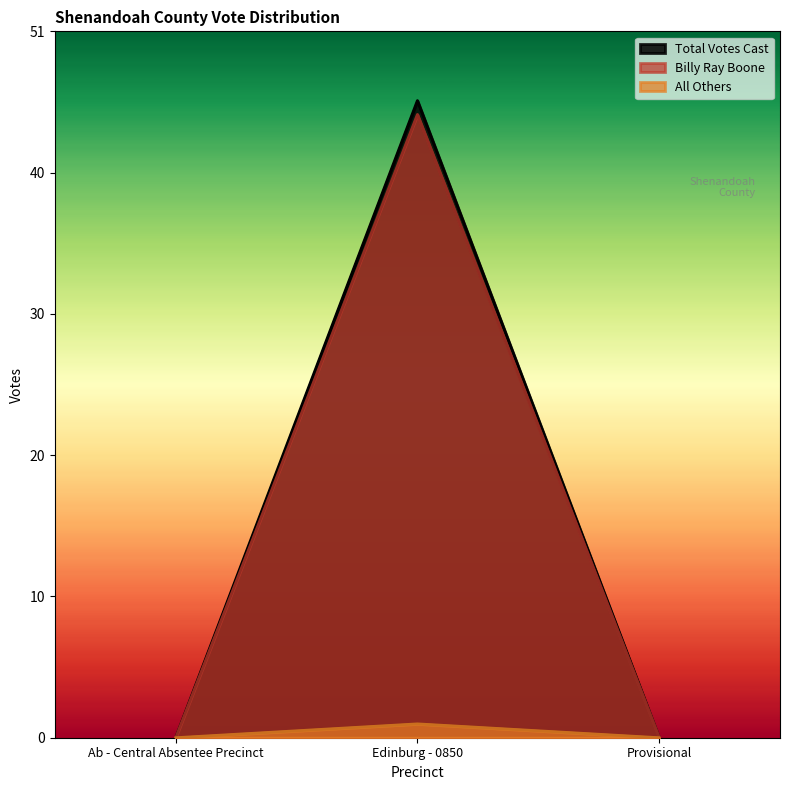

How many values in Billy Ray Boone are above zero?

1